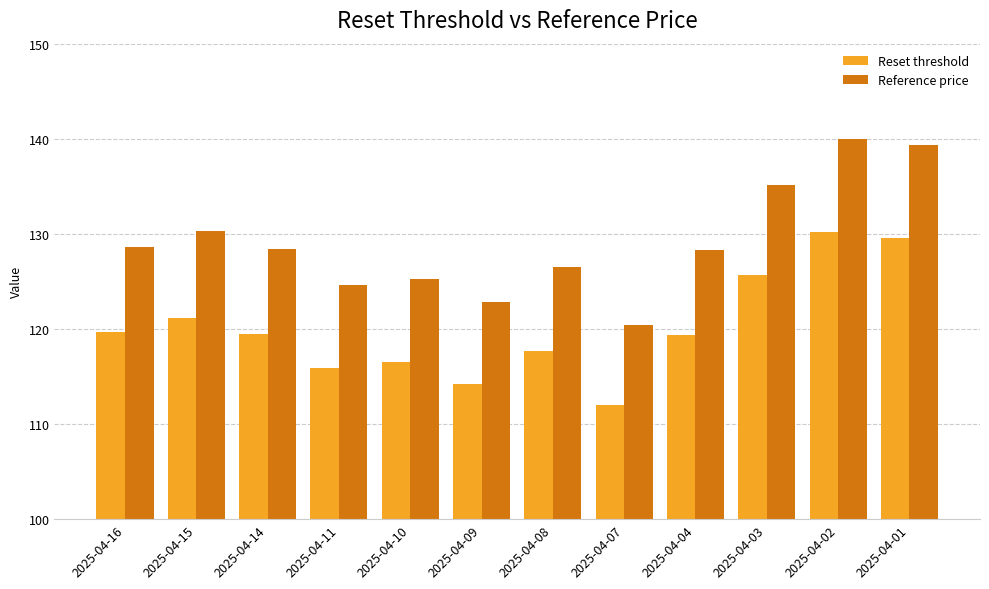

Is the value of Reference price at 2025-04-11 greater than the value of Reset threshold at 2025-04-10?

Yes